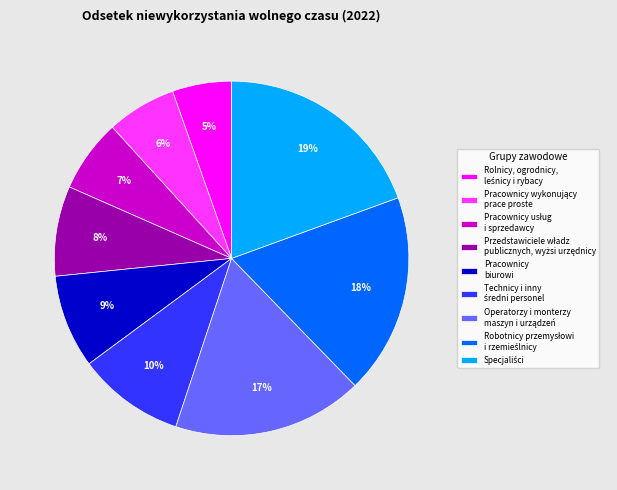

How many segments does this pie chart have?

9